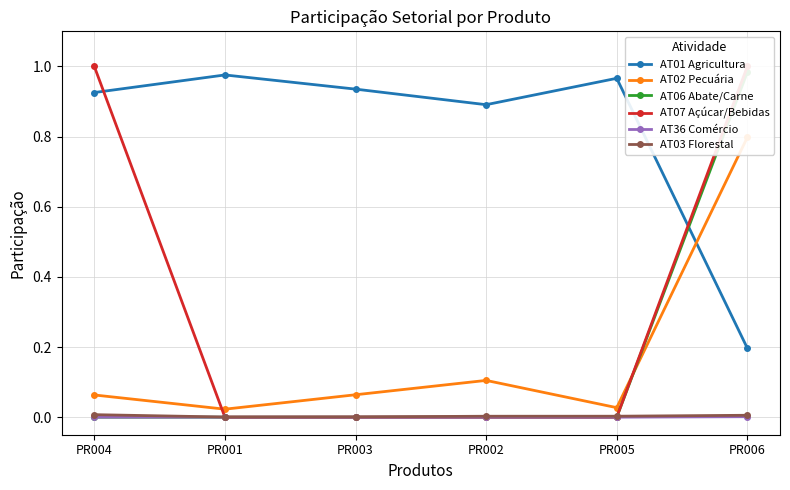

True or false: AT06 Abate/Carne has a value of 0.0 at PR004.

True